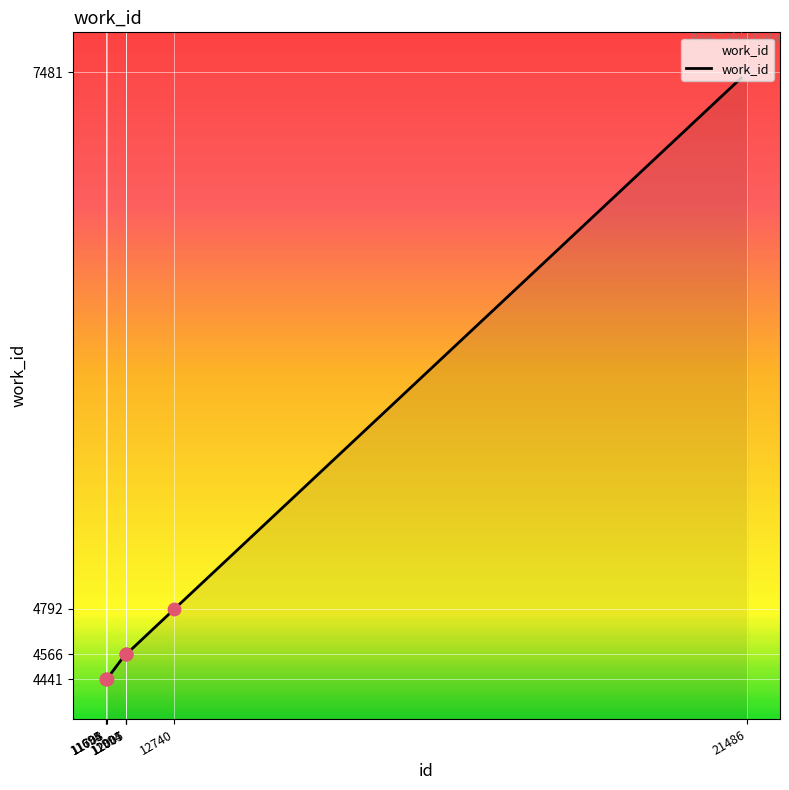

Between 12005 and 11695, which is larger?

12005